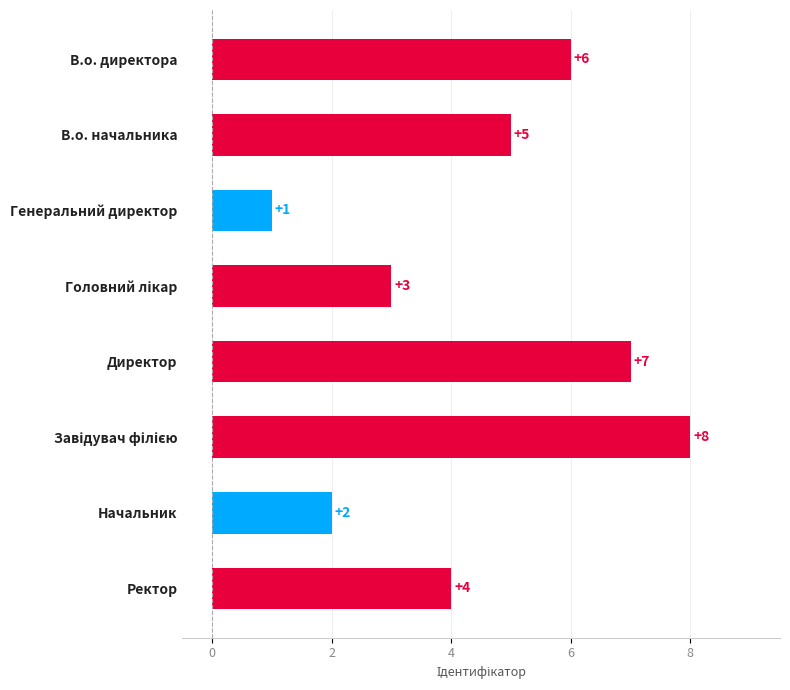

Which category has the lowest value across all series?

Генеральний директор